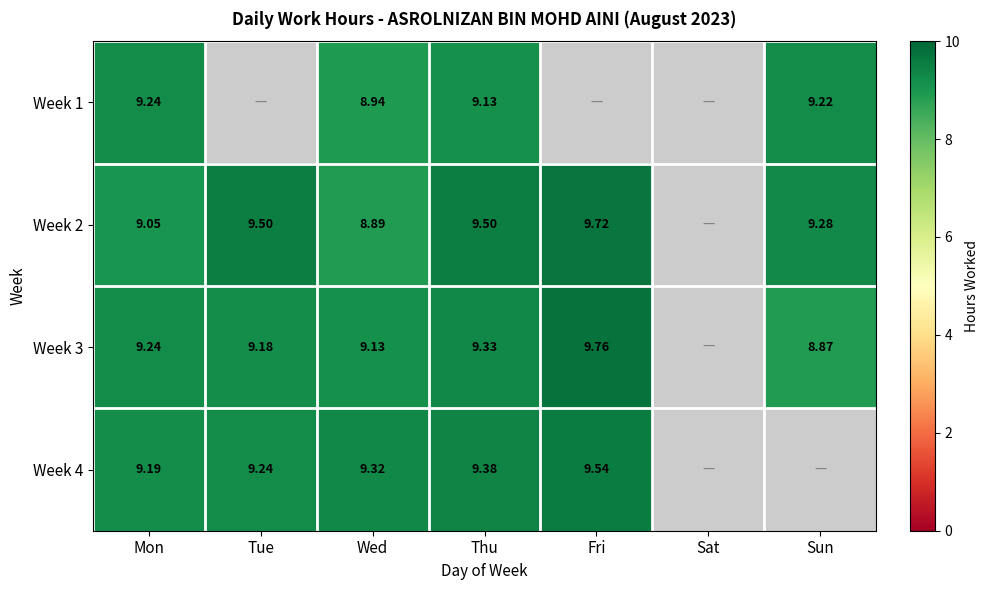

What is the maximum value for Week 1?

9.2